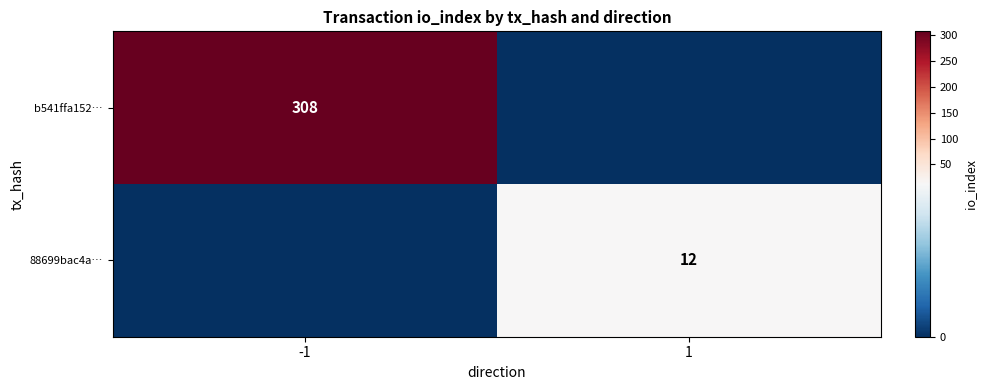

Which label corresponds to the largest value in the chart?

-1